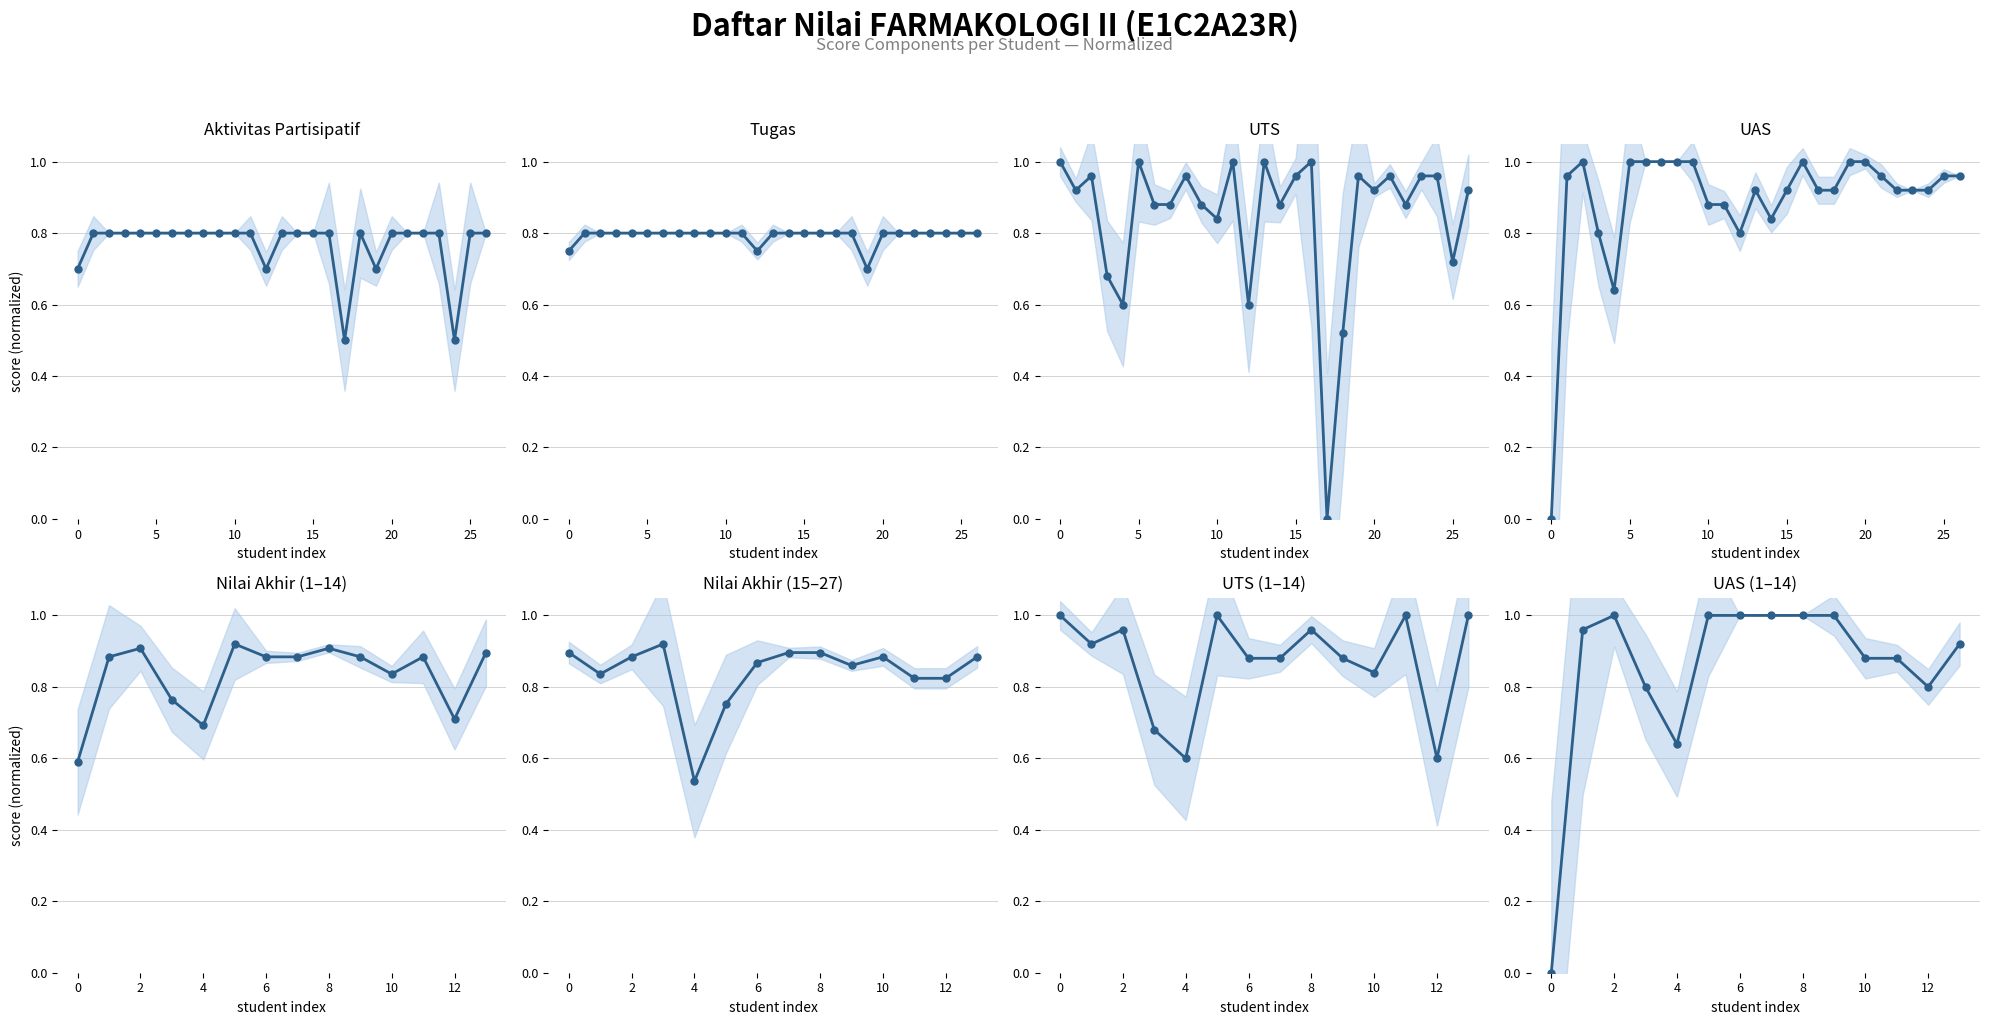

The value of Aktivitas Partisipatif at 23 is 0.3. True or false?

False